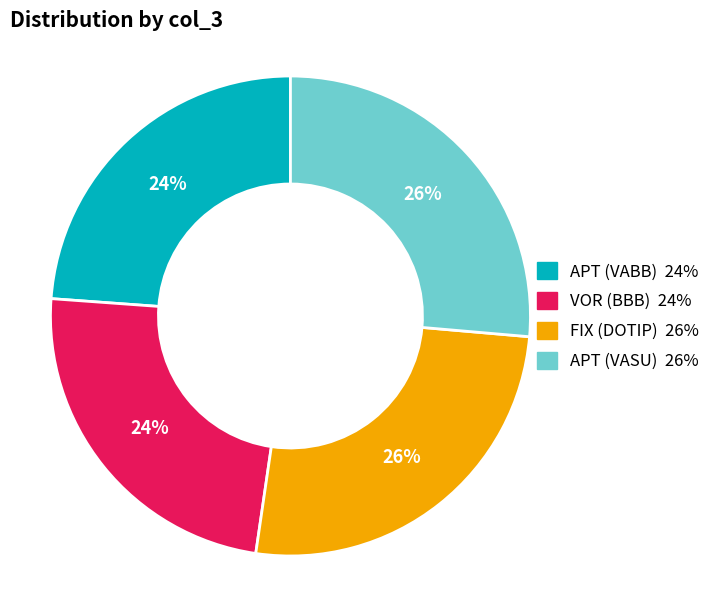

How many slices are in this pie chart?

4